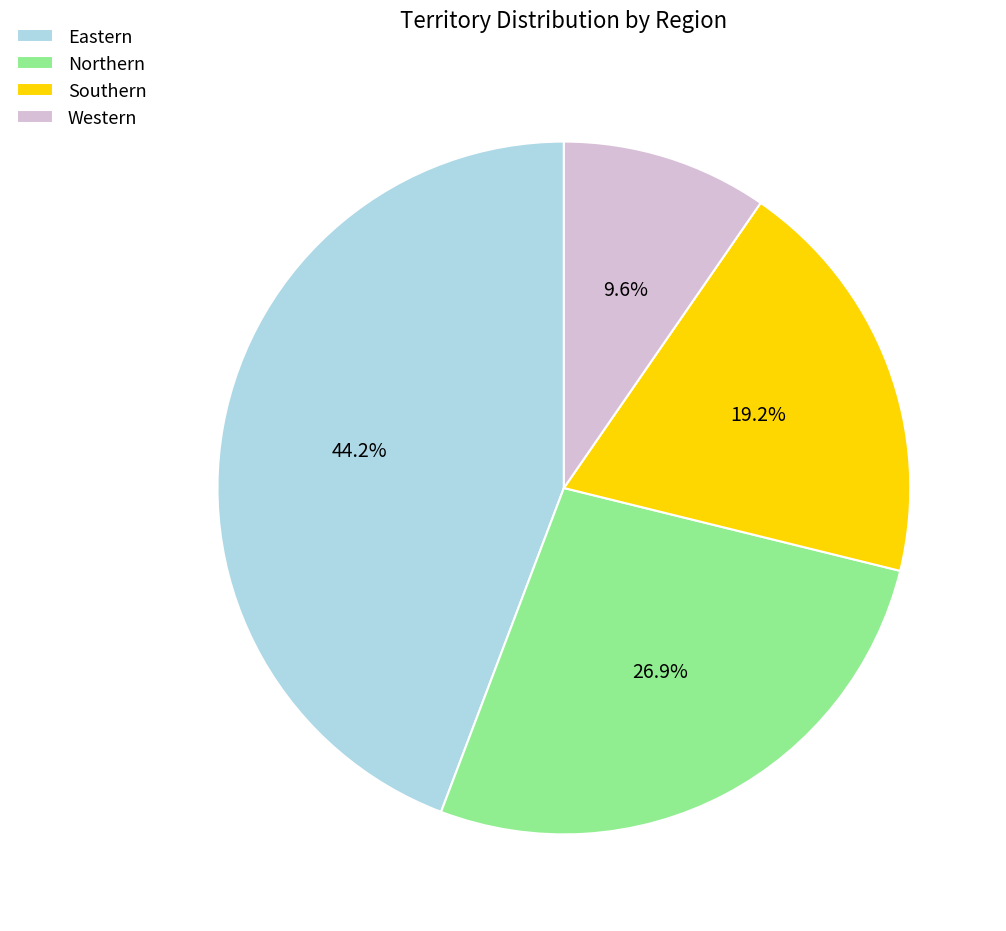

Which category has the smallest portion of the pie?

Western